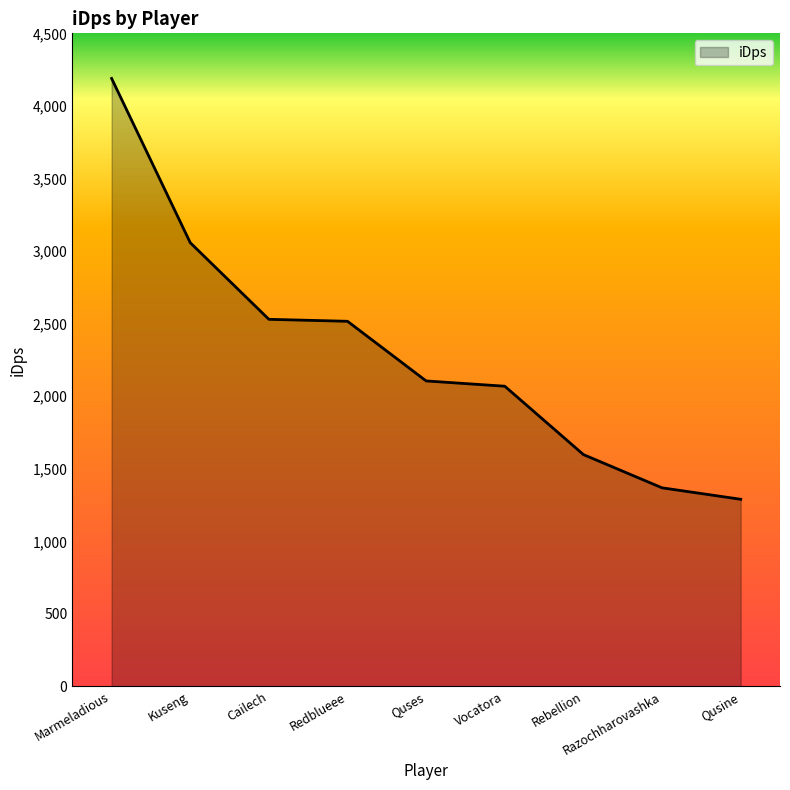

What is the difference between the maximum and minimum values?

2899.5